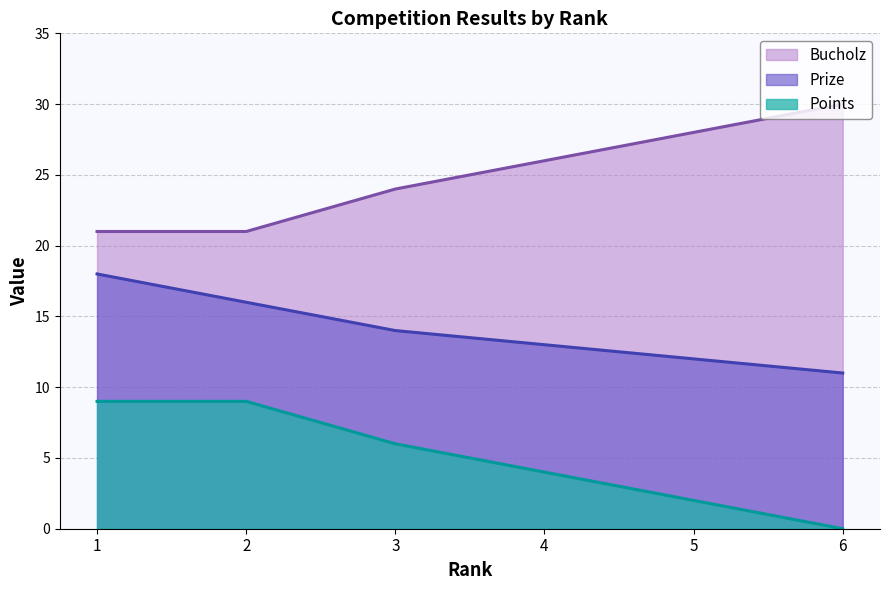

What is the greatest value displayed?

30